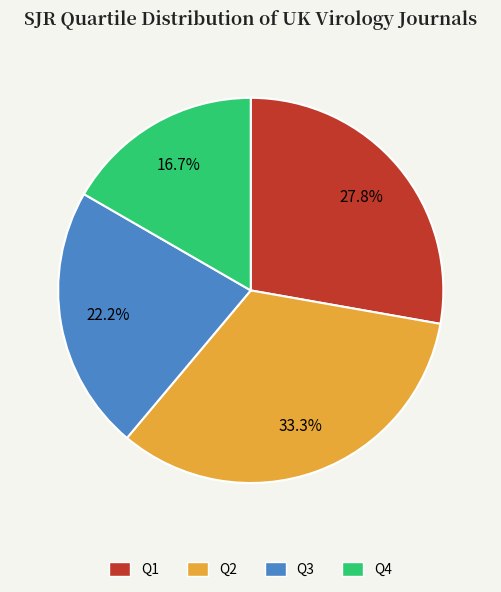

What percentage is the Q1 slice, to the nearest percent?

28%